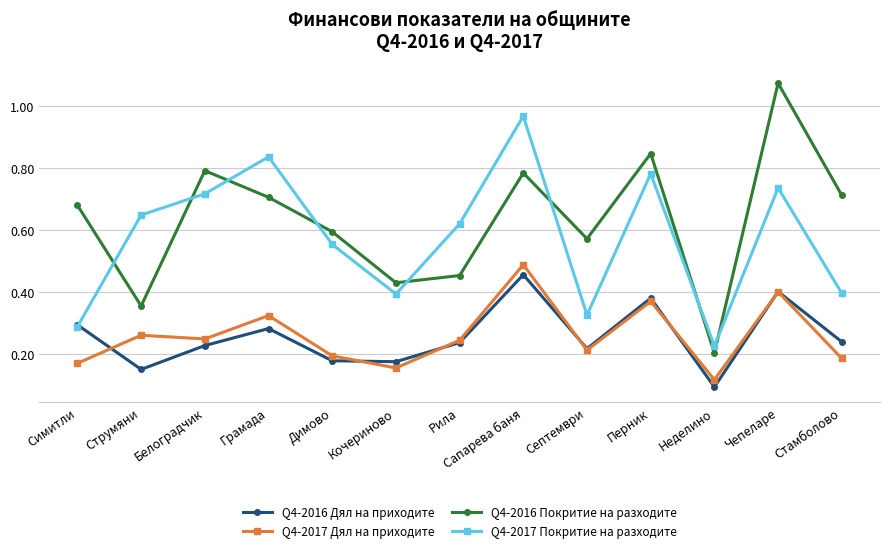

Which category has the lowest value across all series?

Неделино